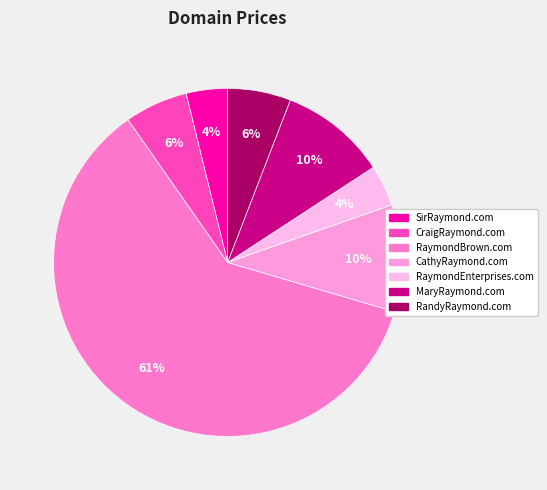

Combined, what portion of the pie is RandyRaymond.com and SirRaymond.com?

9.7%